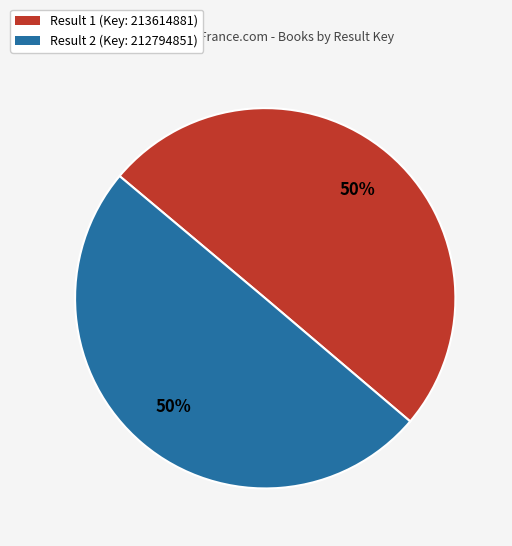

To the nearest percent, what is the average slice percentage?

50%